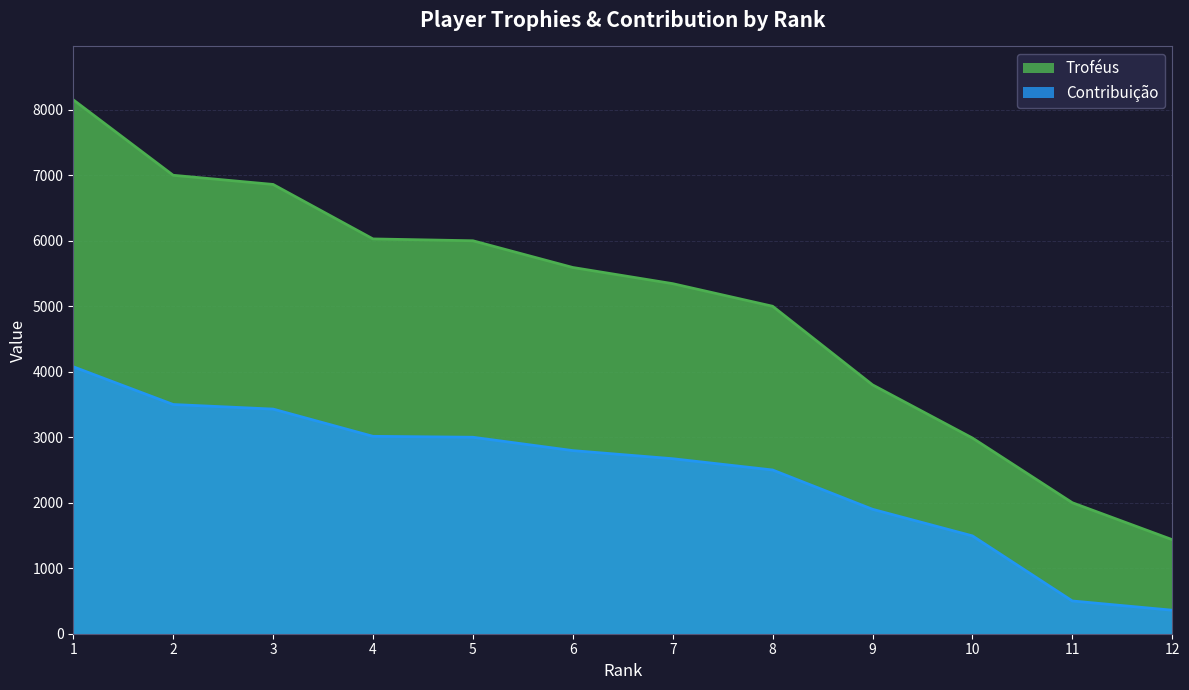

The value of Troféus at 11 is 2000. True or false?

True